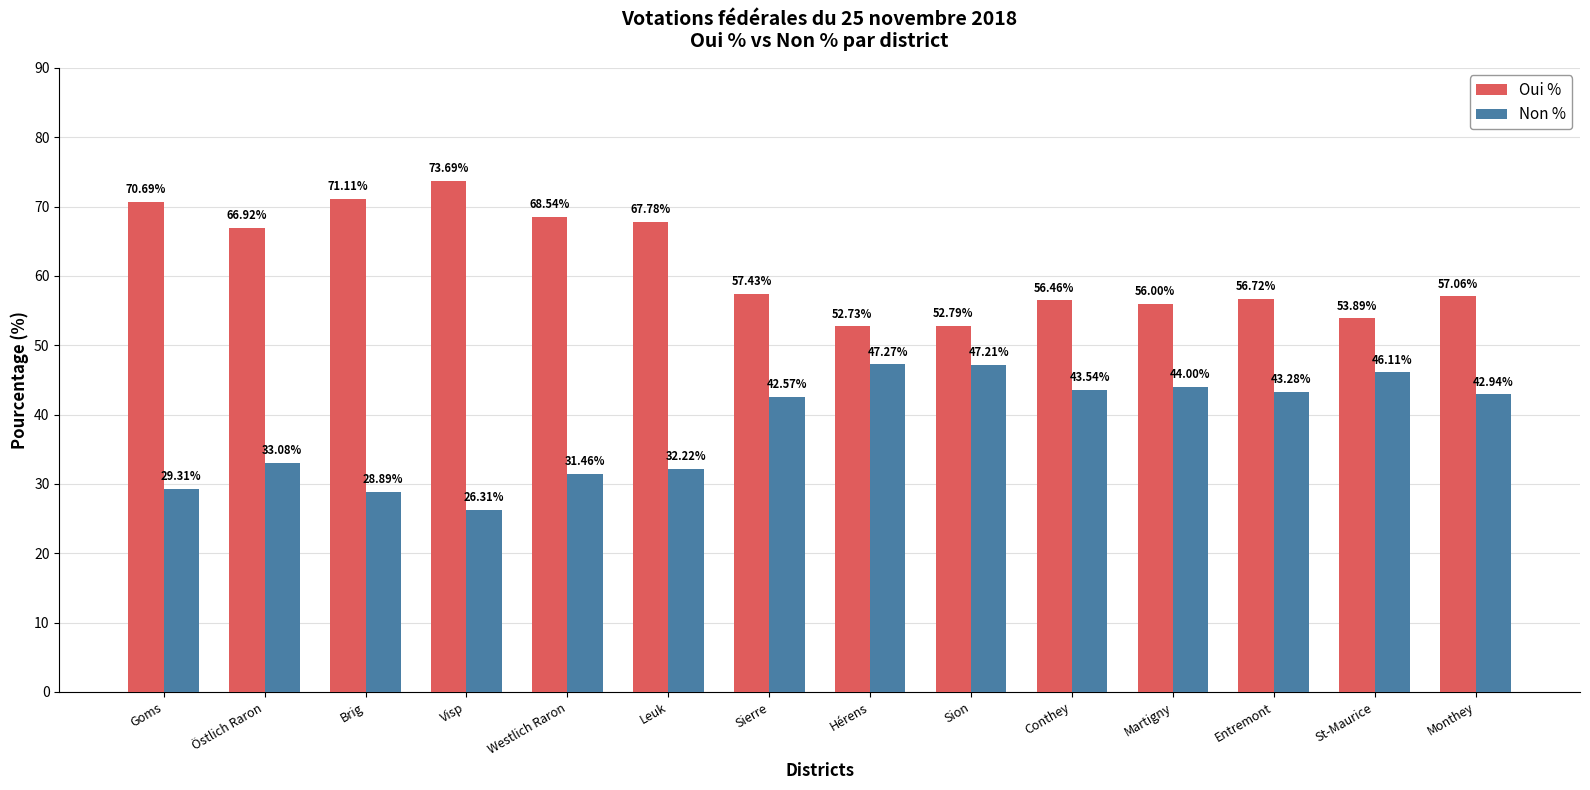

What is the total value across all series at Sierre?

100.0